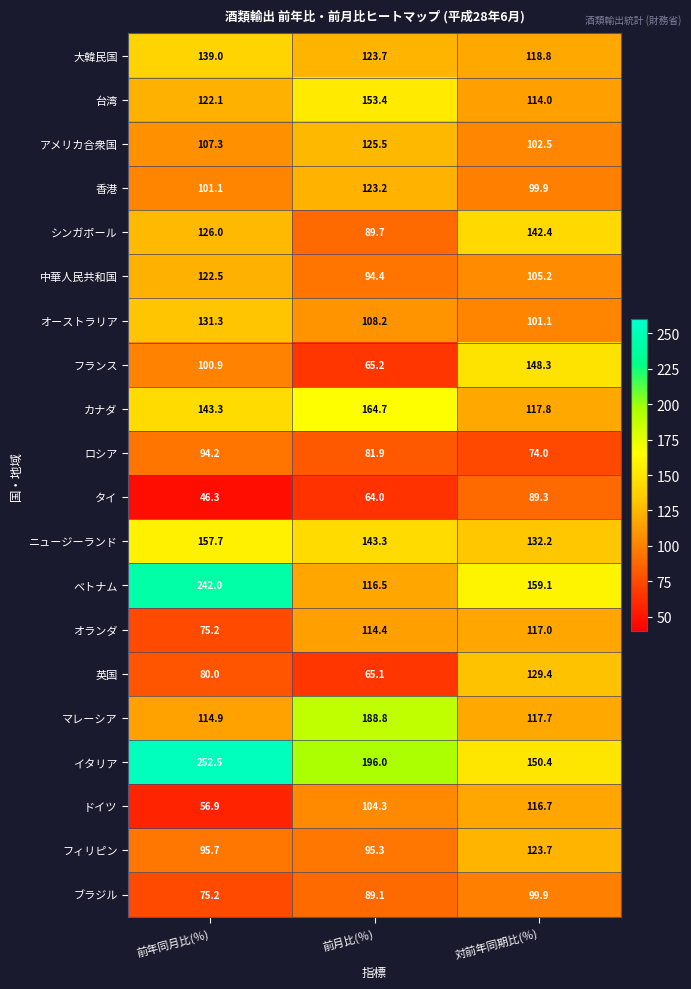

Rank the categories by フィリピン value from lowest to highest.

前月比(％), 前年同月比(％), 対前年同期比(％)